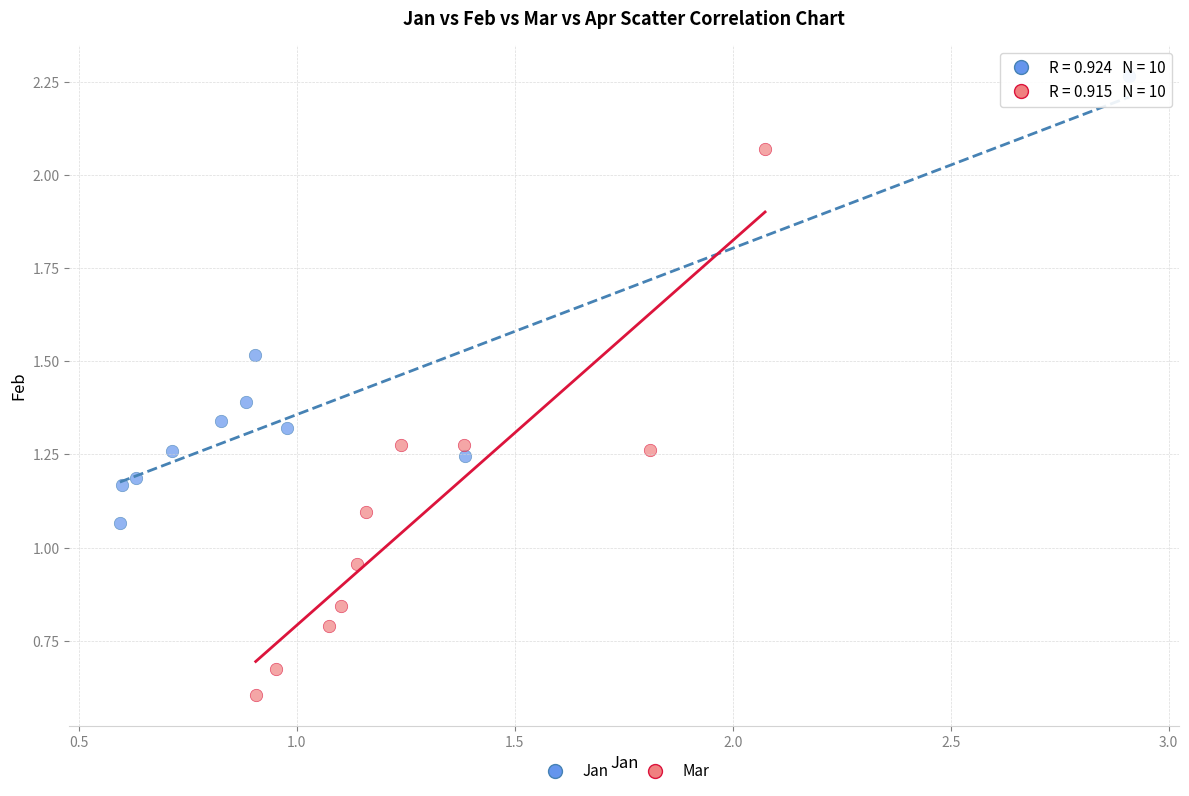

Which series contains the lowest Y value?

Mar